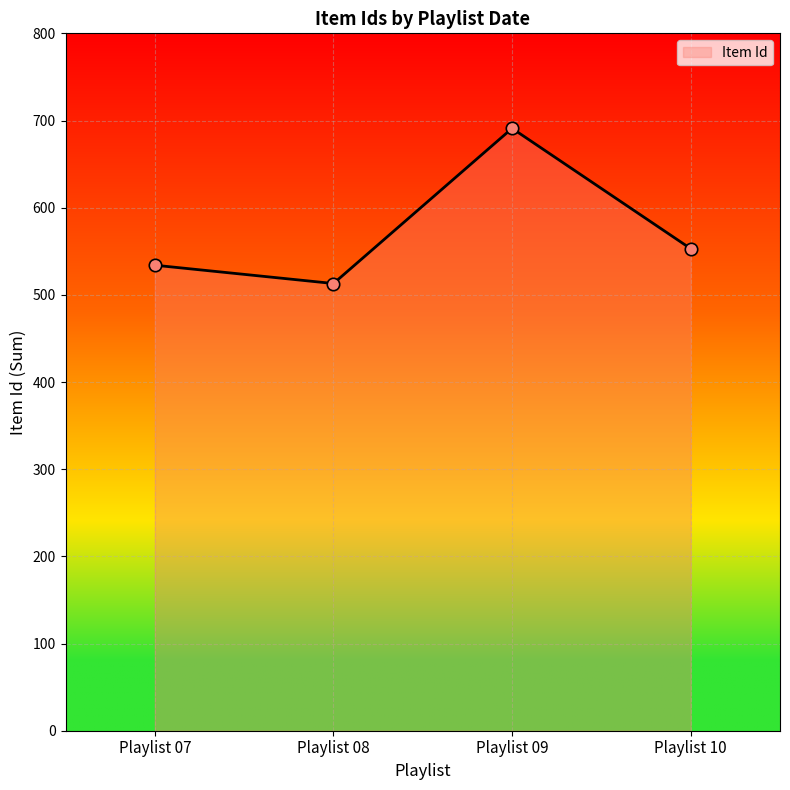

Approximately how many times larger is the value at Playlist 09 compared to Playlist 07?

1.3